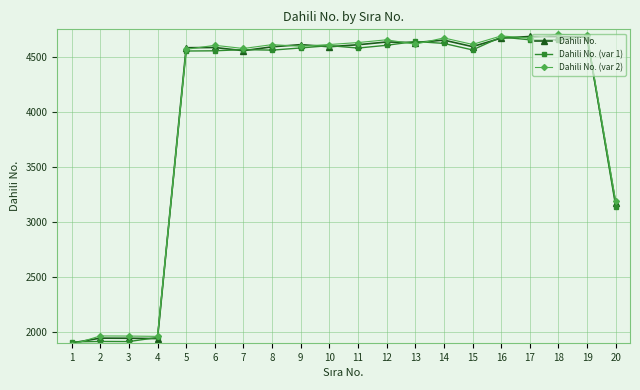

What is the spread (max minus min) of values at 3?

50